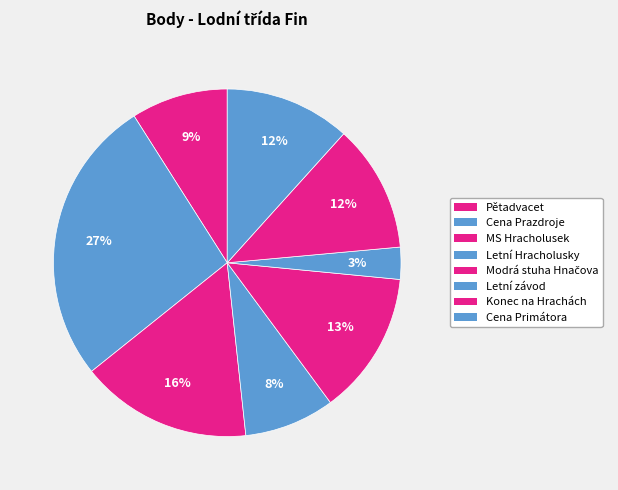

Count the number of slices in the pie.

8